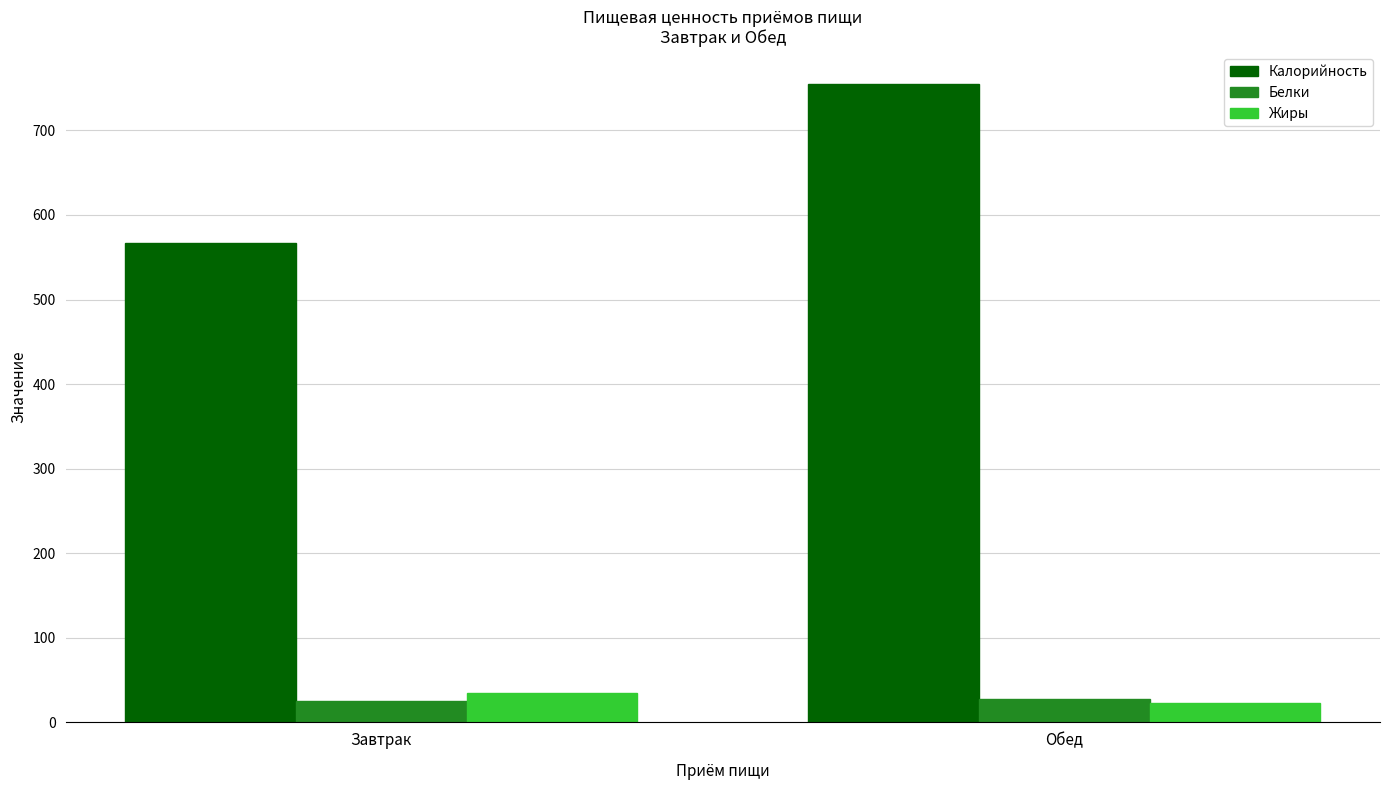

What value does the Белки series have at Завтрак?

24.8